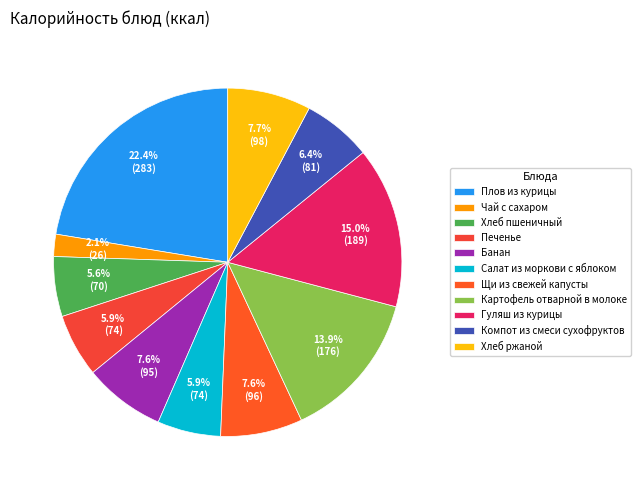

What is the smallest slice in the pie chart?

Чай с сахаром